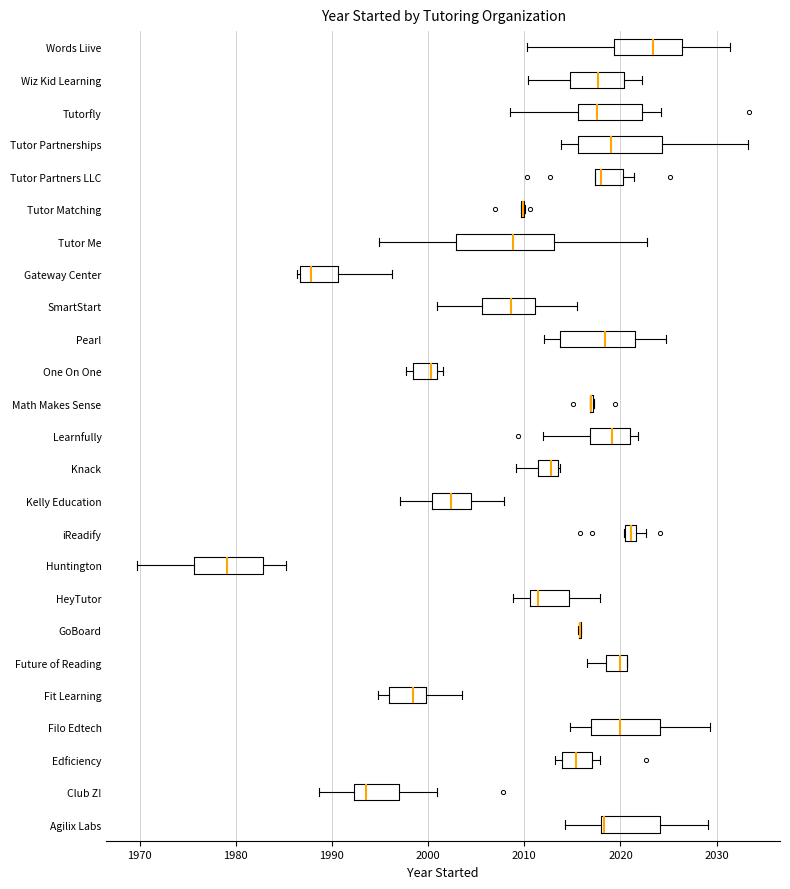

Which box is the widest, from its left edge to its right edge?

Tutor Me